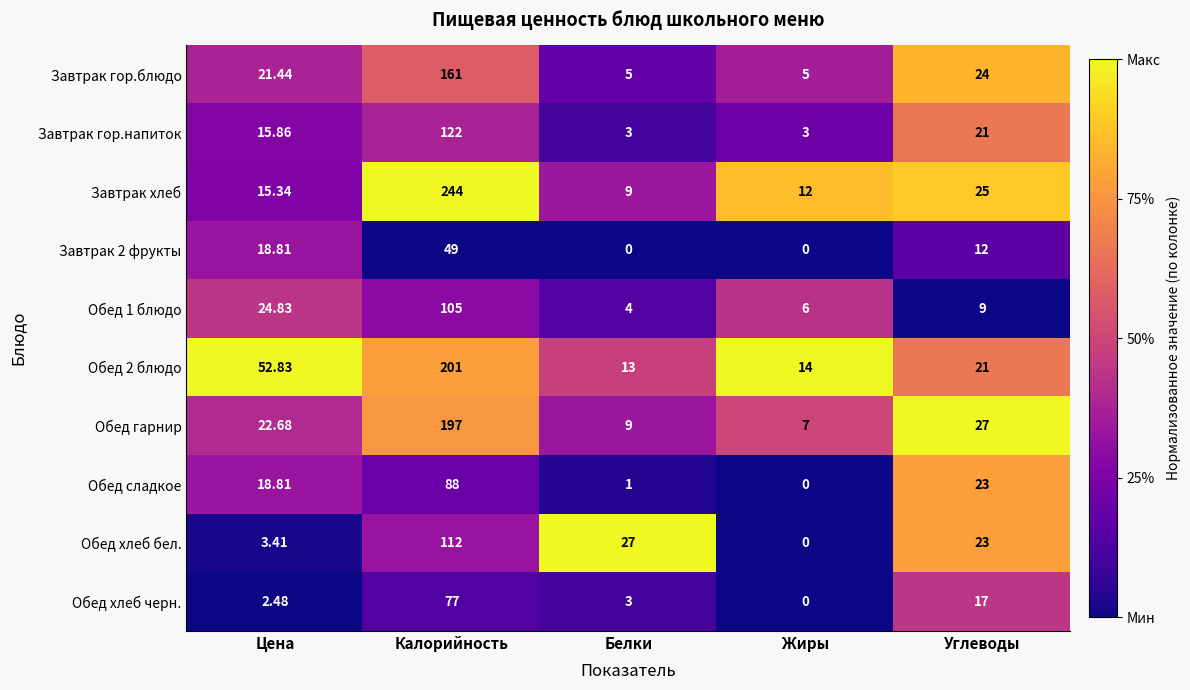

Between Белки and Жиры, which series saw the biggest shift?

Обед хлеб бел.